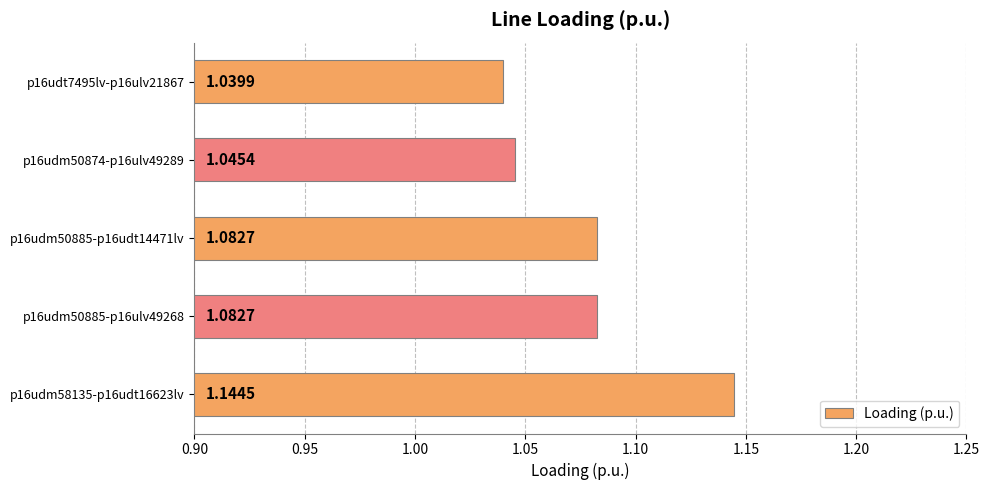

Does the chart contain stacked bars?

No